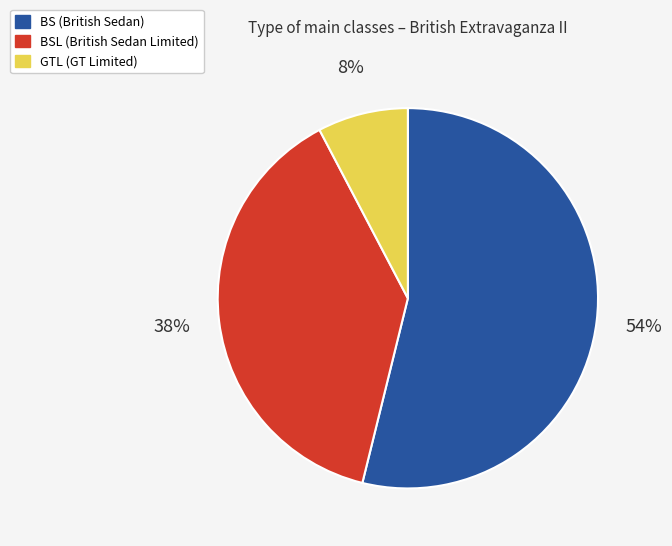

To the nearest percent, what is the difference between the largest and smallest slice percentages?

46%